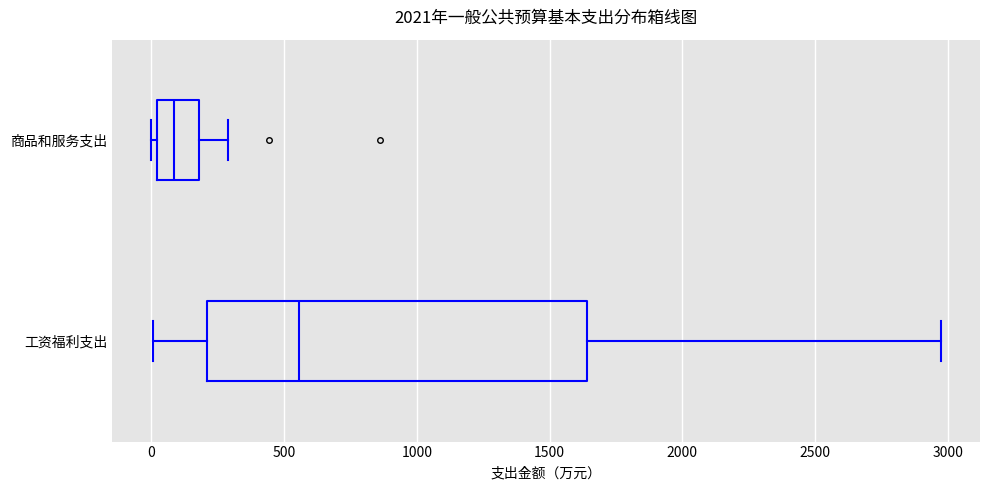

Where does the right whisker of the box for 商品和服务支出 end on the x-axis? The values are not printed on the chart, so give them approximately, as read against the axis.

300